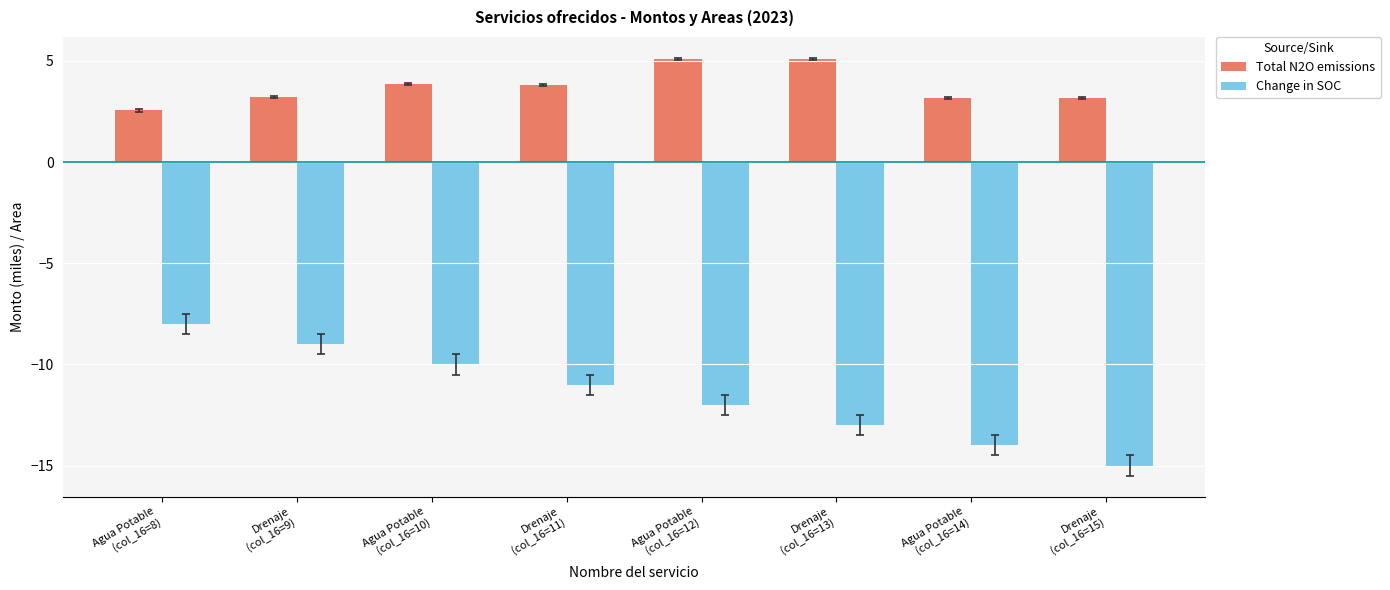

Rank the series by their average value, from highest to lowest.

Total N2O emissions, Change in SOC